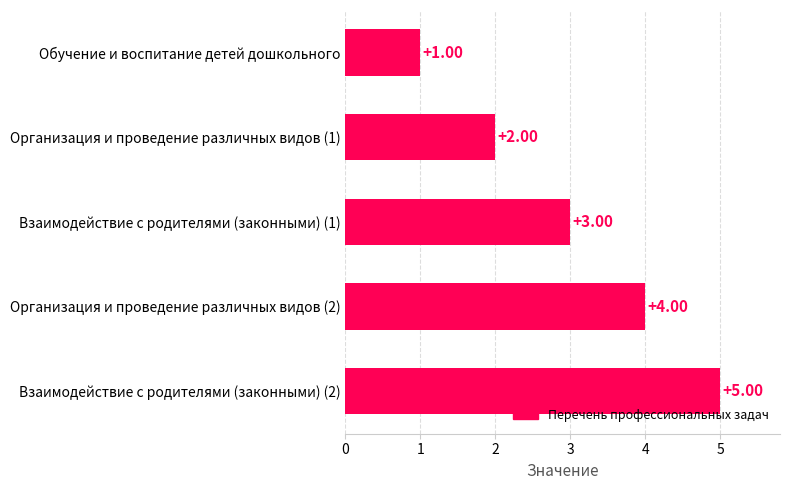

What is the ratio of the value at Взаимодействие с родителями (законными) (2) to the value at Взаимодействие с родителями (законными) (1)?

1.7